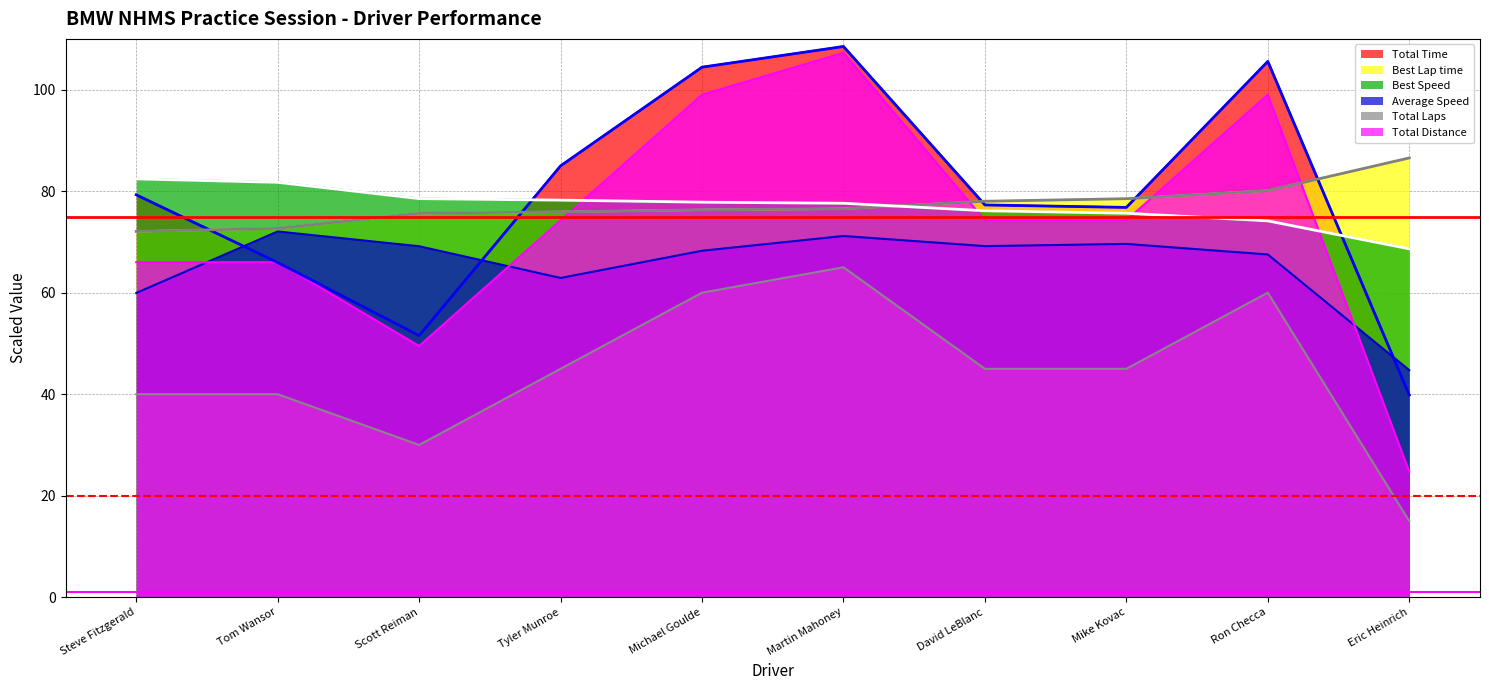

How many lines are shown in the chart?

6